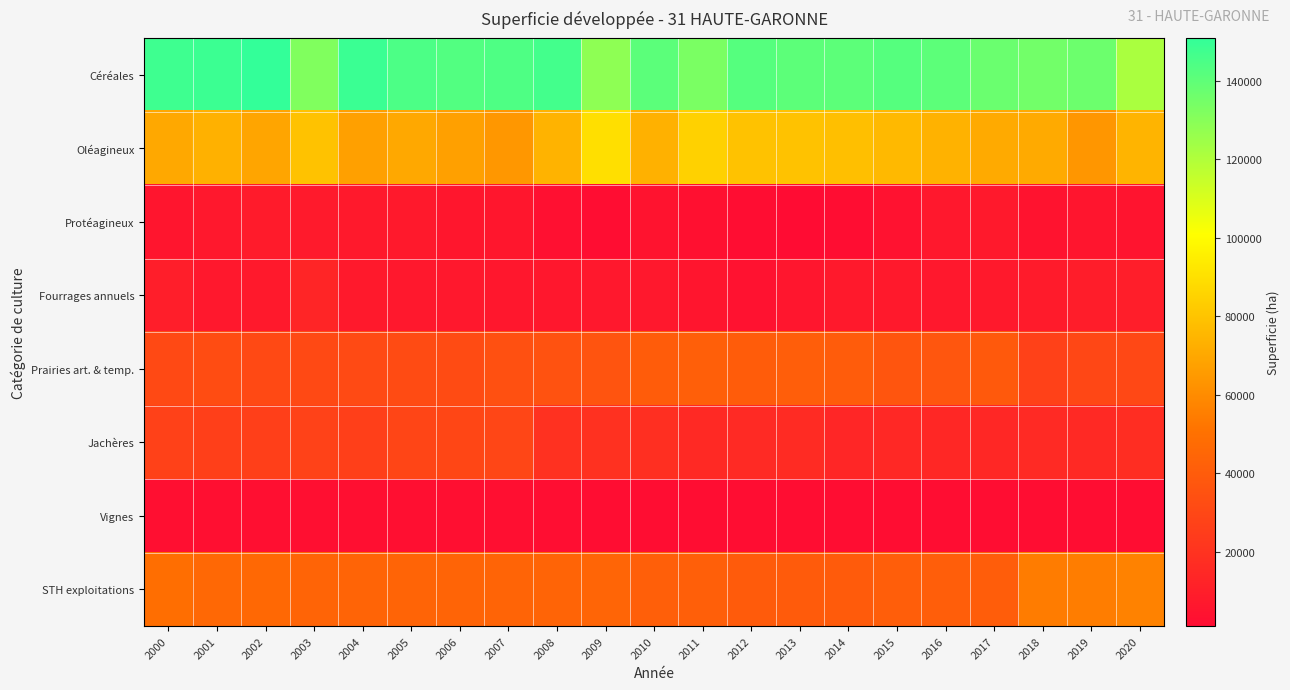

Between 2003 and 2004, which series saw the biggest shift?

Céréales